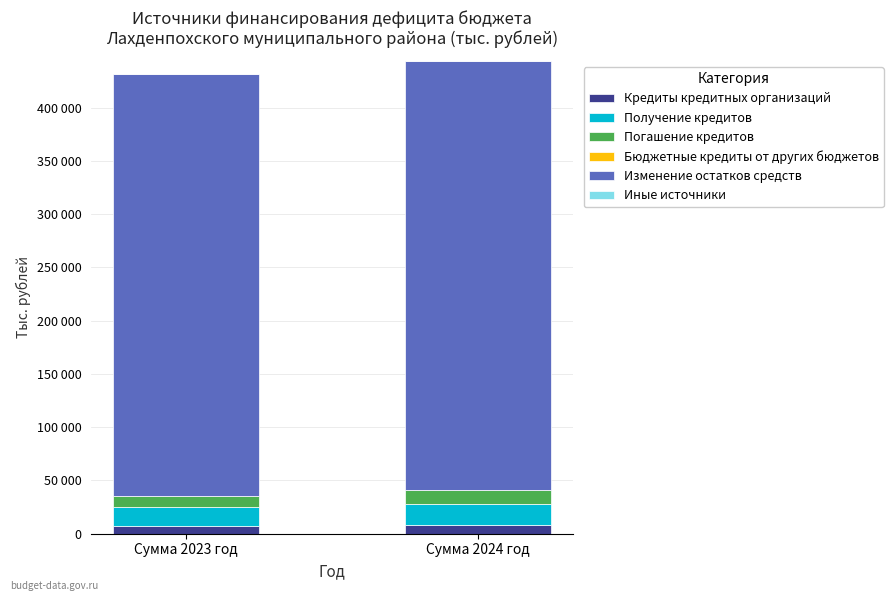

At Сумма 2024 год, list the series in order from smallest to largest.

Бюджетные кредиты от других бюджетов, Иные источники, Кредиты кредитных организаций, Погашение кредитов, Получение кредитов, Изменение остатков средств